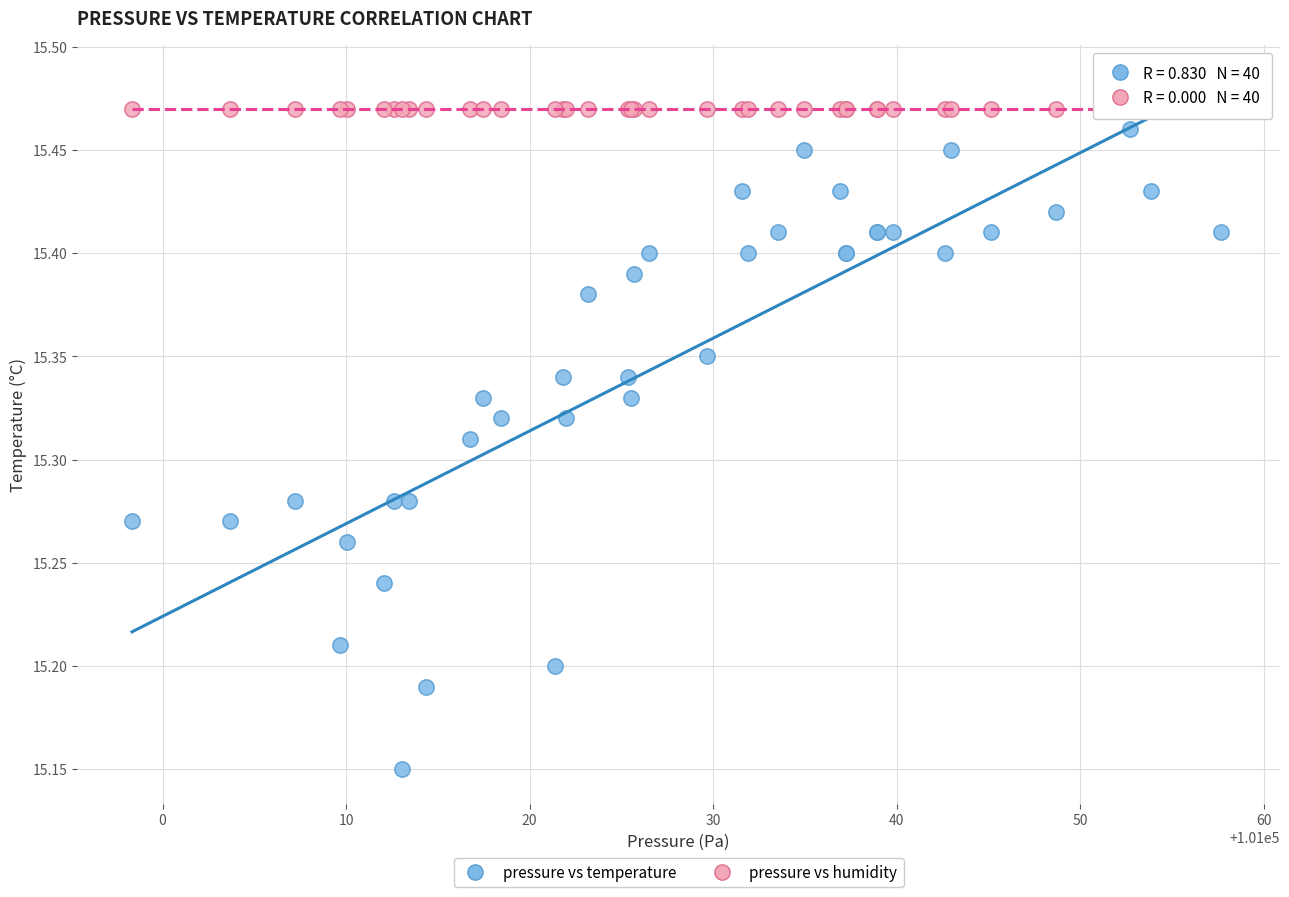

Which series reaches the minimum Y coordinate?

pressure vs temperature